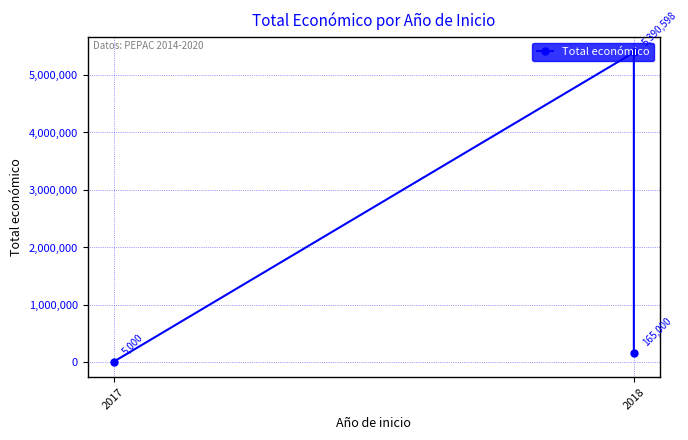

Reading left to right, what are all the values shown in this chart?

5000	5390598	165000